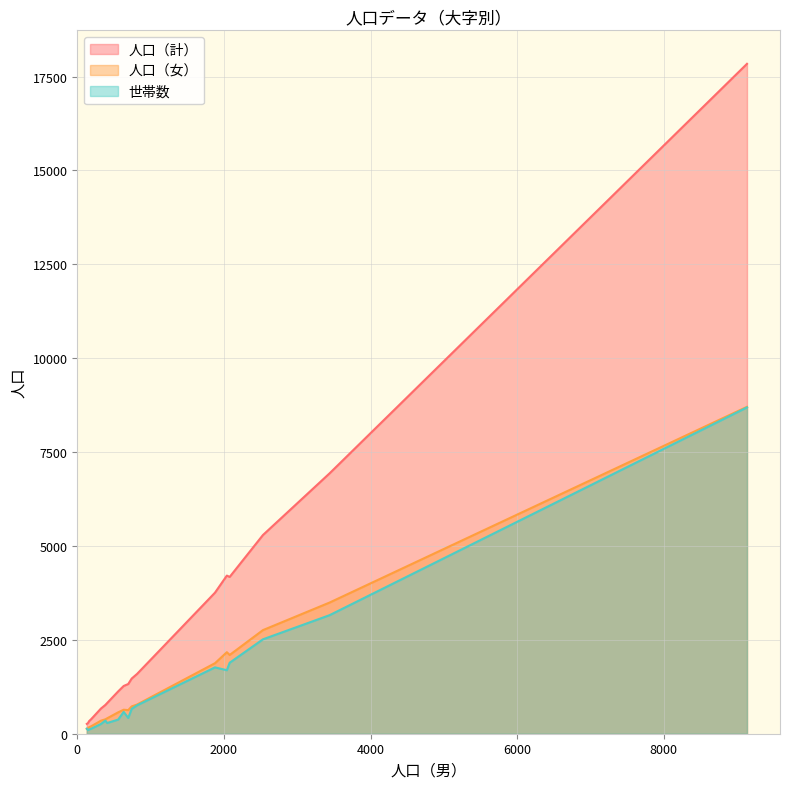

What value does the 人口（計） series have at つつみ野二丁目?

1324